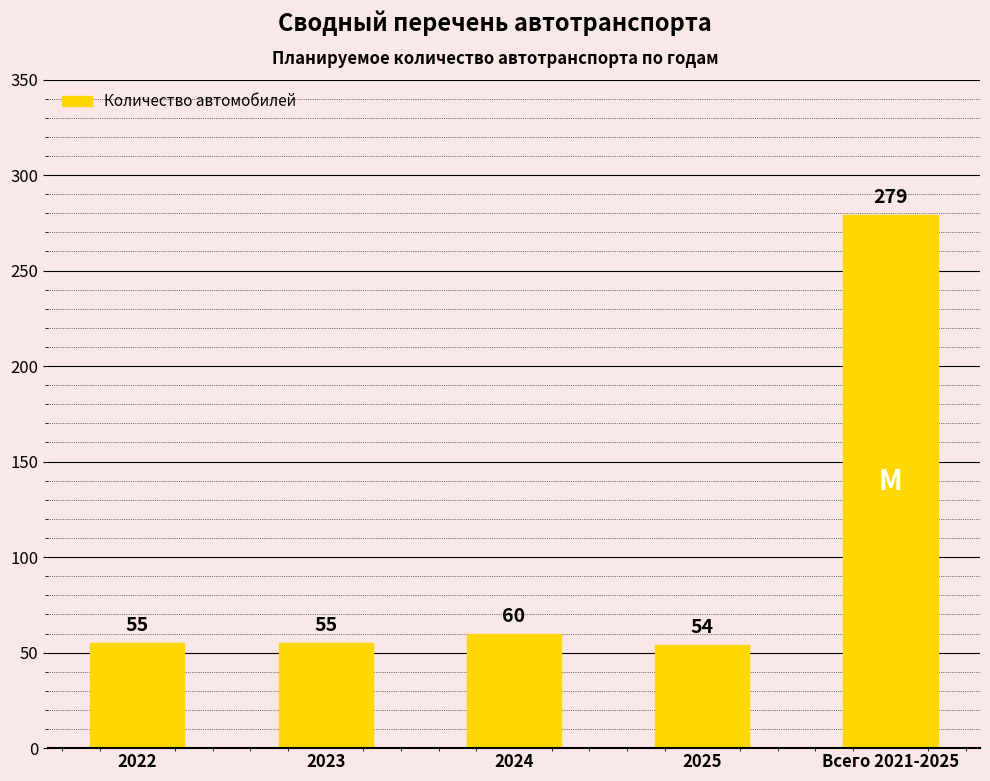

What is the label of the 1st bar from the left?

2022